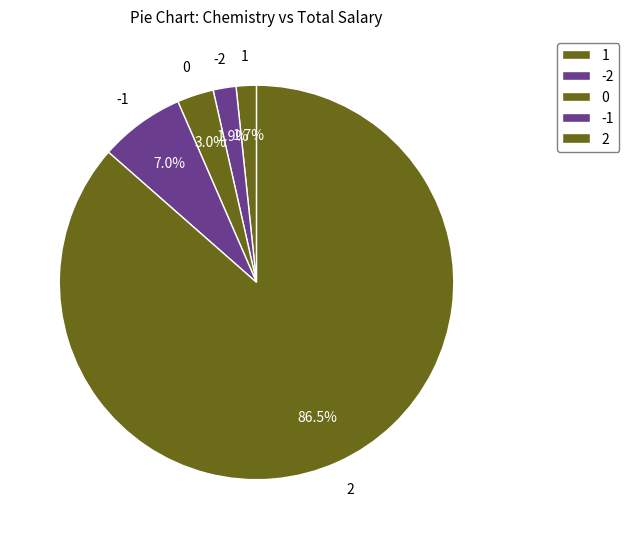

How many slices are in this pie chart?

5